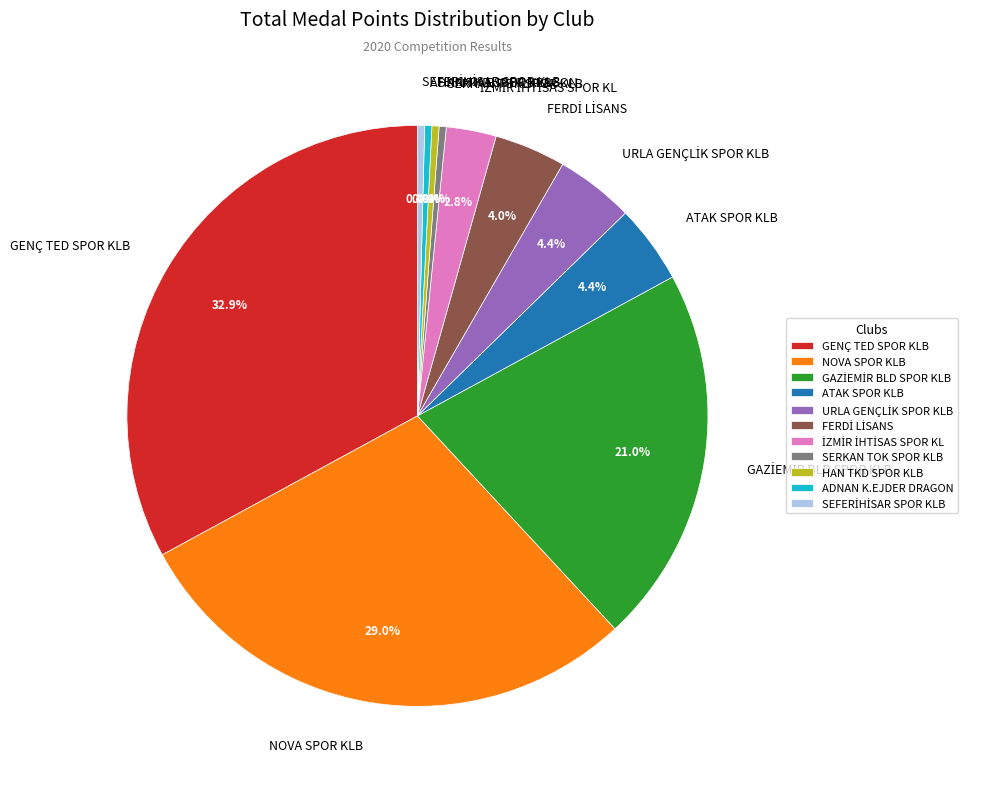

Do SERKAN TOK SPOR KLB and HAN TKD SPOR KLB together represent more than half of the pie?

No